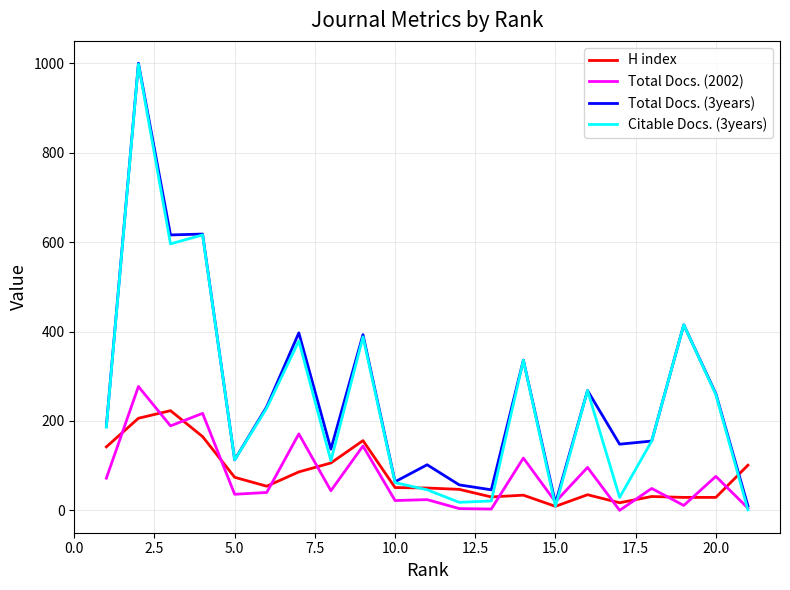

Which series has the largest total across all categories?

Total Docs. (3years)